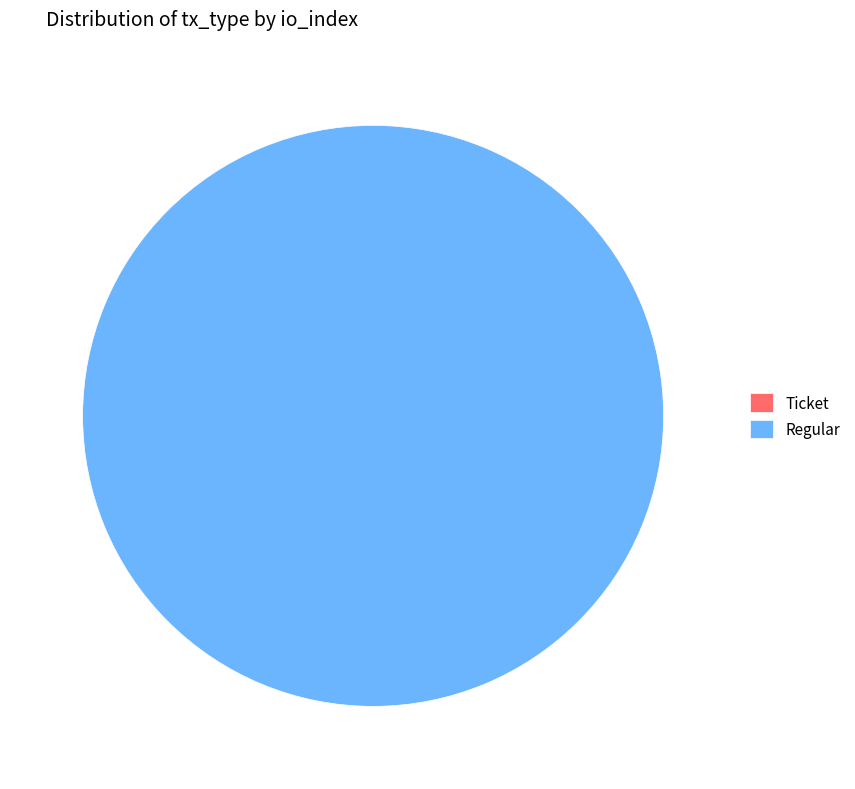

Rank the categories by value from lowest to highest.

Ticket, Regular